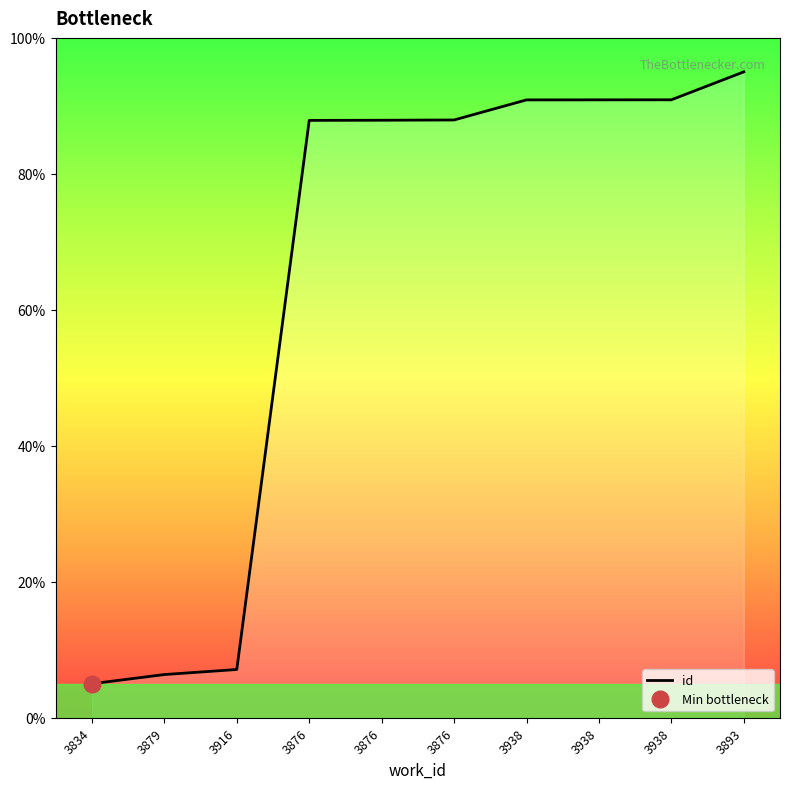

Does the chart display data point markers on the line(s)?

No